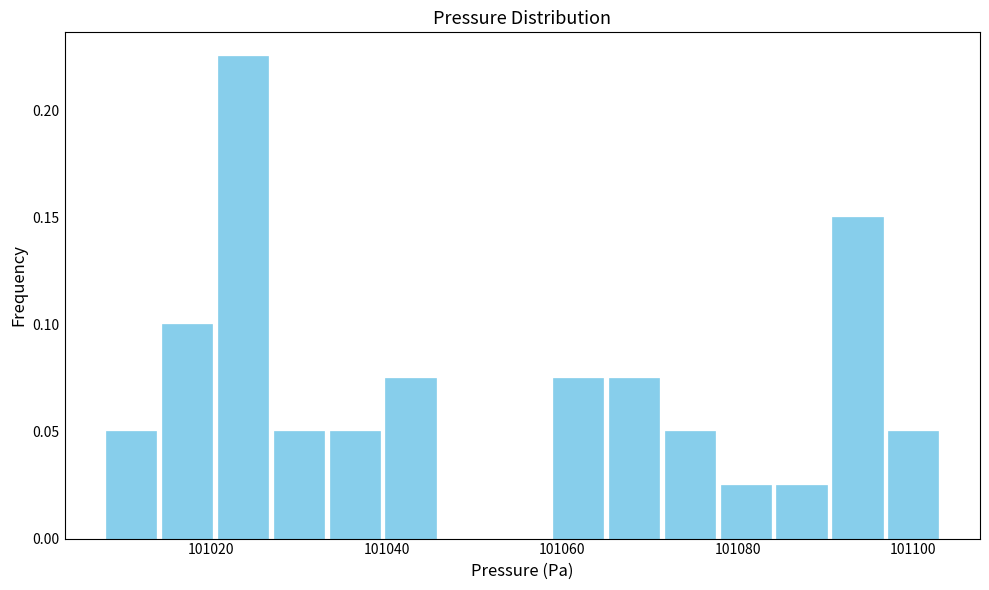

Read against the x-axis, roughly where is the centre of the tallest bar?

101024